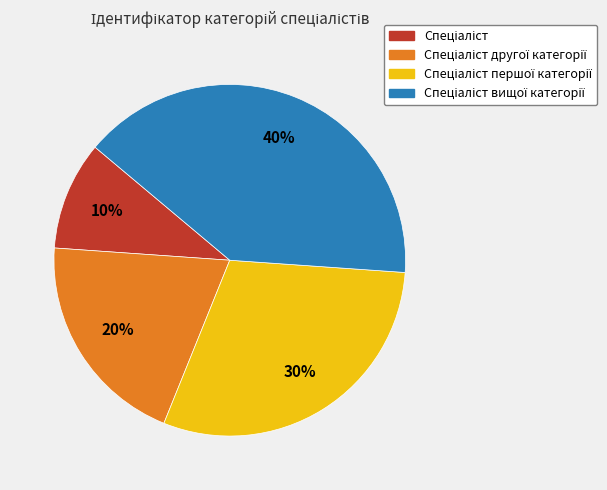

How many slices are in this pie chart?

4